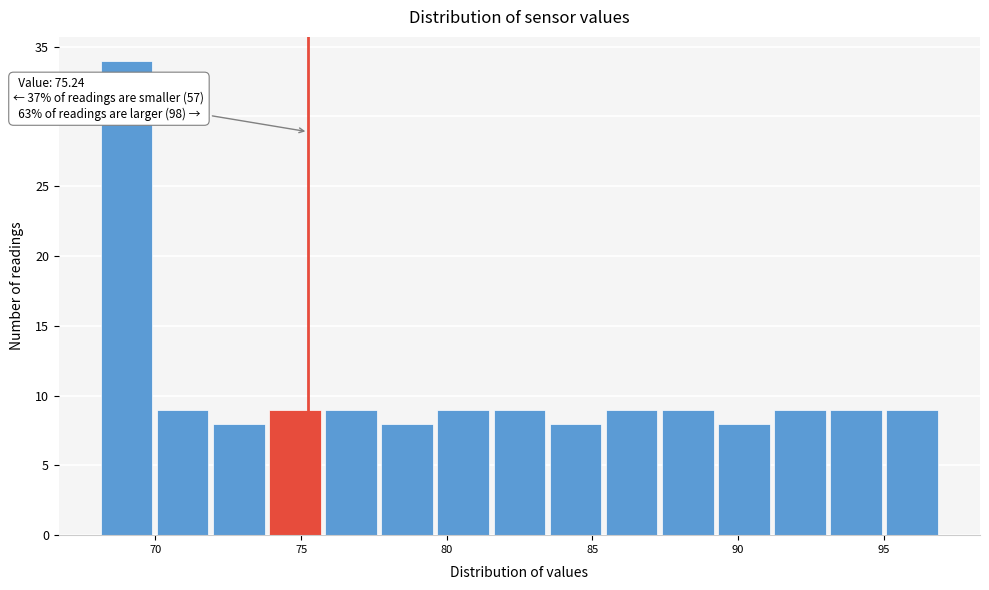

Read against the x-axis, roughly where is the centre of the tallest bar?

69.0